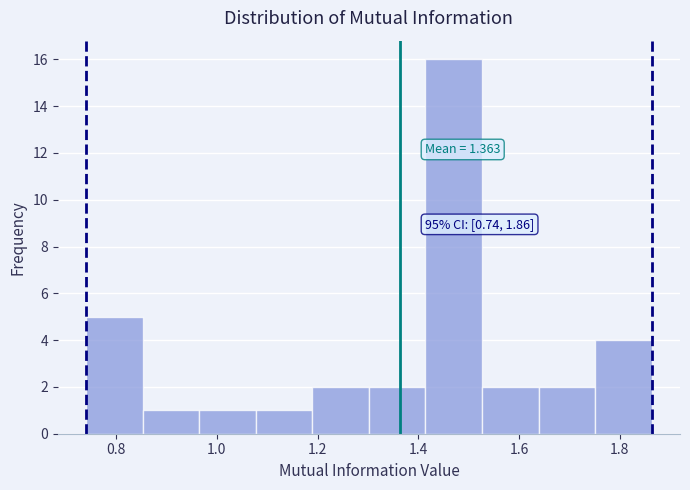

Over which range of the x-axis is the bar tallest?

1.42 to 1.52